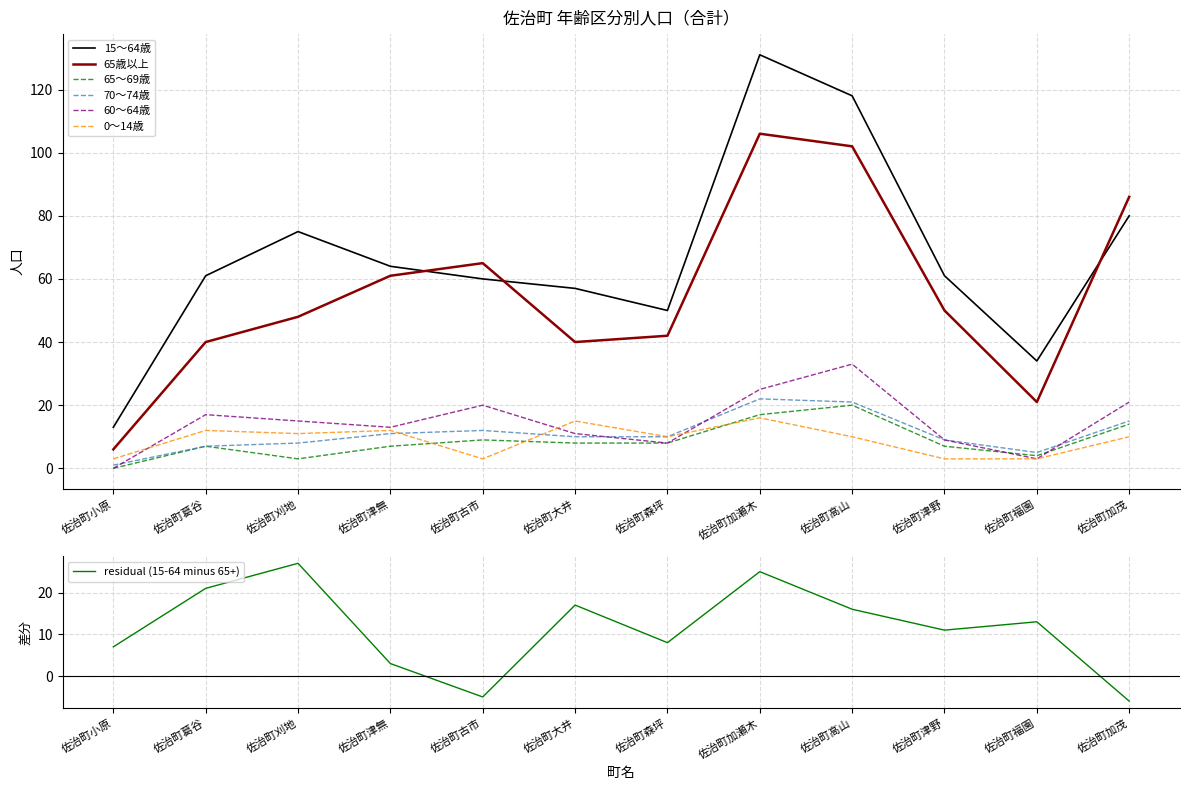

What is the sum of all 60～64歳 values?

175